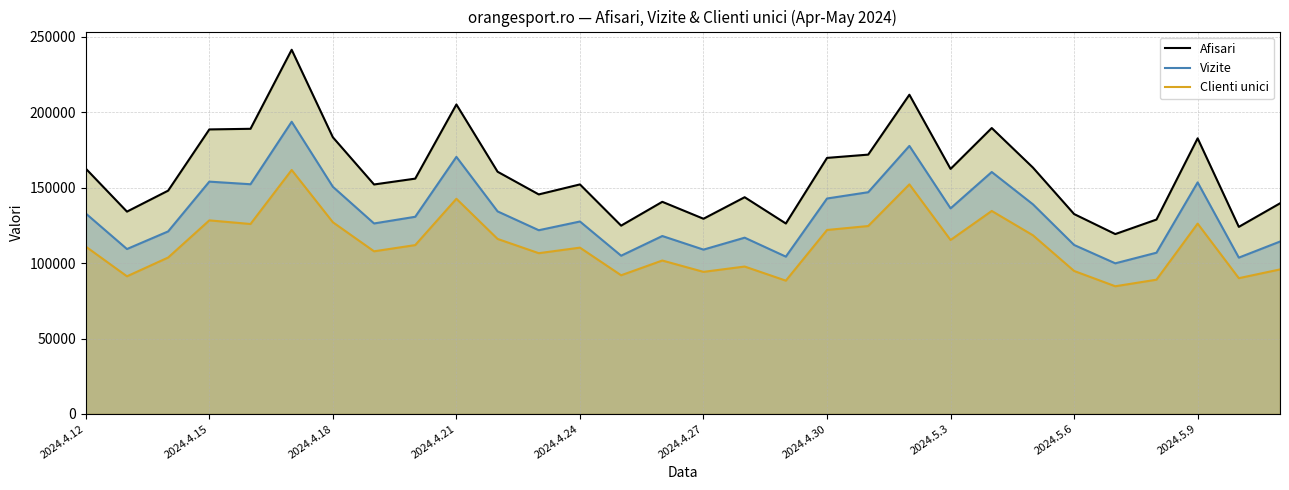

What is the sum of the Clienti unici values at 23 and 13?

210423